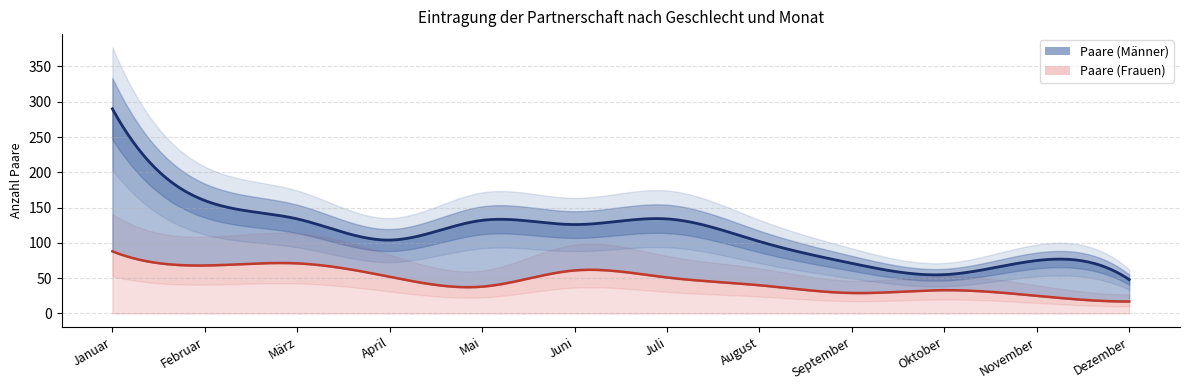

What is the minimum value shown in the chart?

17